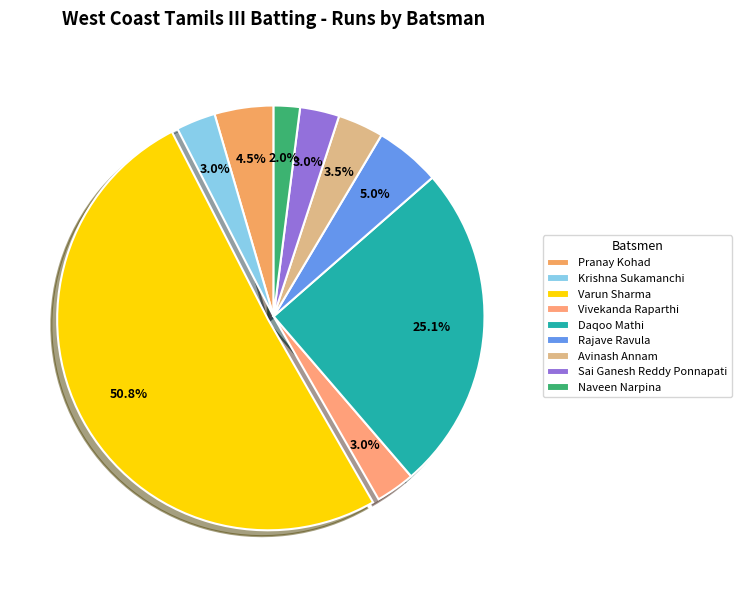

To the nearest percent, what is the average slice percentage?

11%